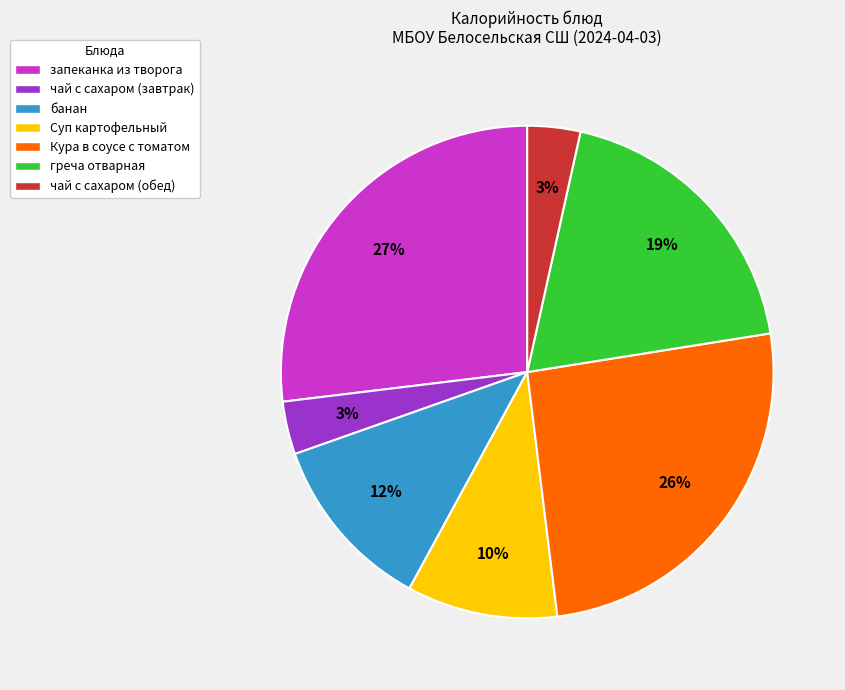

Count the number of slices in the pie.

7